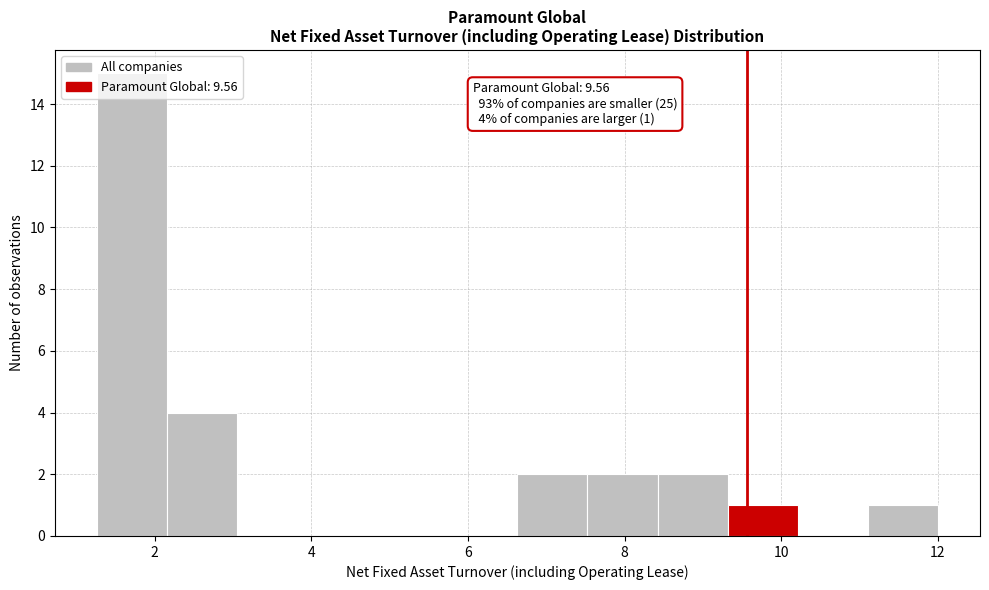

Over which range of the x-axis is the bar tallest?

1.2 to 2.2